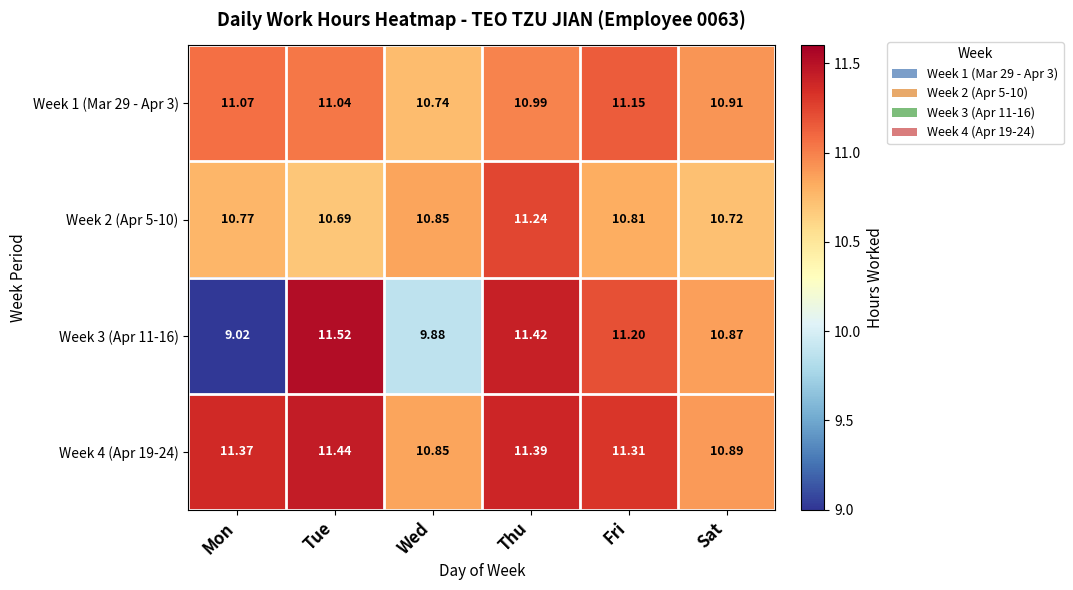

At which category does the chart reach its peak across all series?

Tue